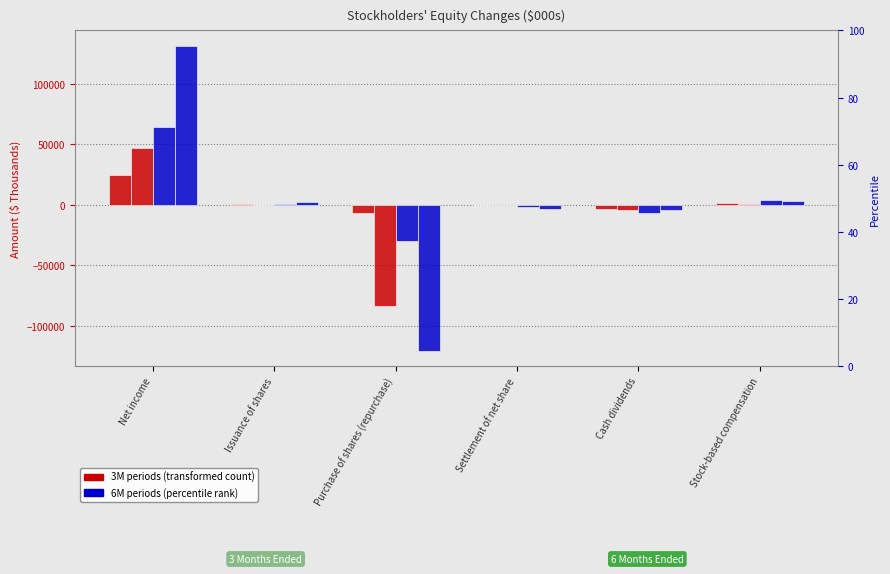

What is the smallest value displayed?

-120477